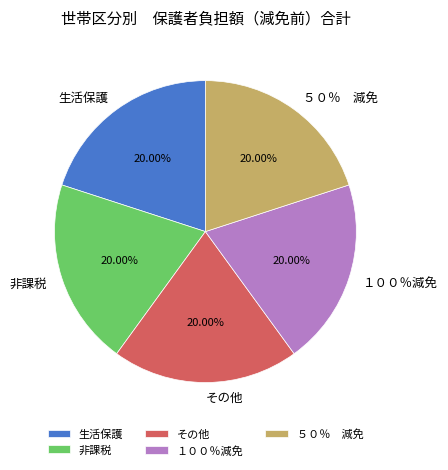

Does any single category account for the majority?

No